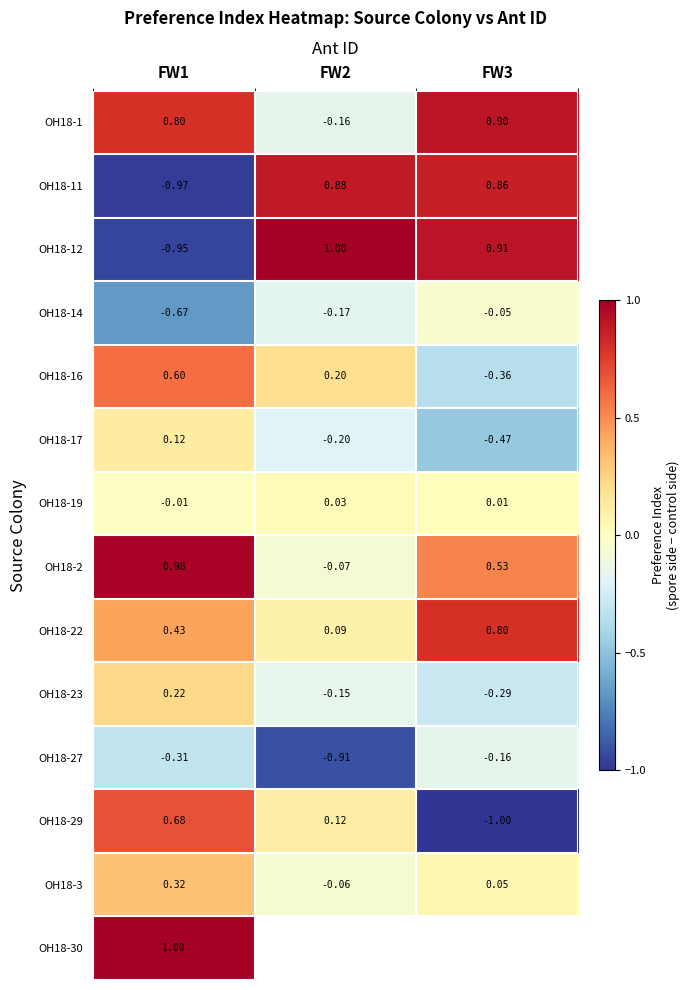

List the series in order of their peak value, highest first.

OH18-30, OH18-12, OH18-2, OH18-1, OH18-11, OH18-22, OH18-29, OH18-16, OH18-3, OH18-23, OH18-17, OH18-19, OH18-14, OH18-27